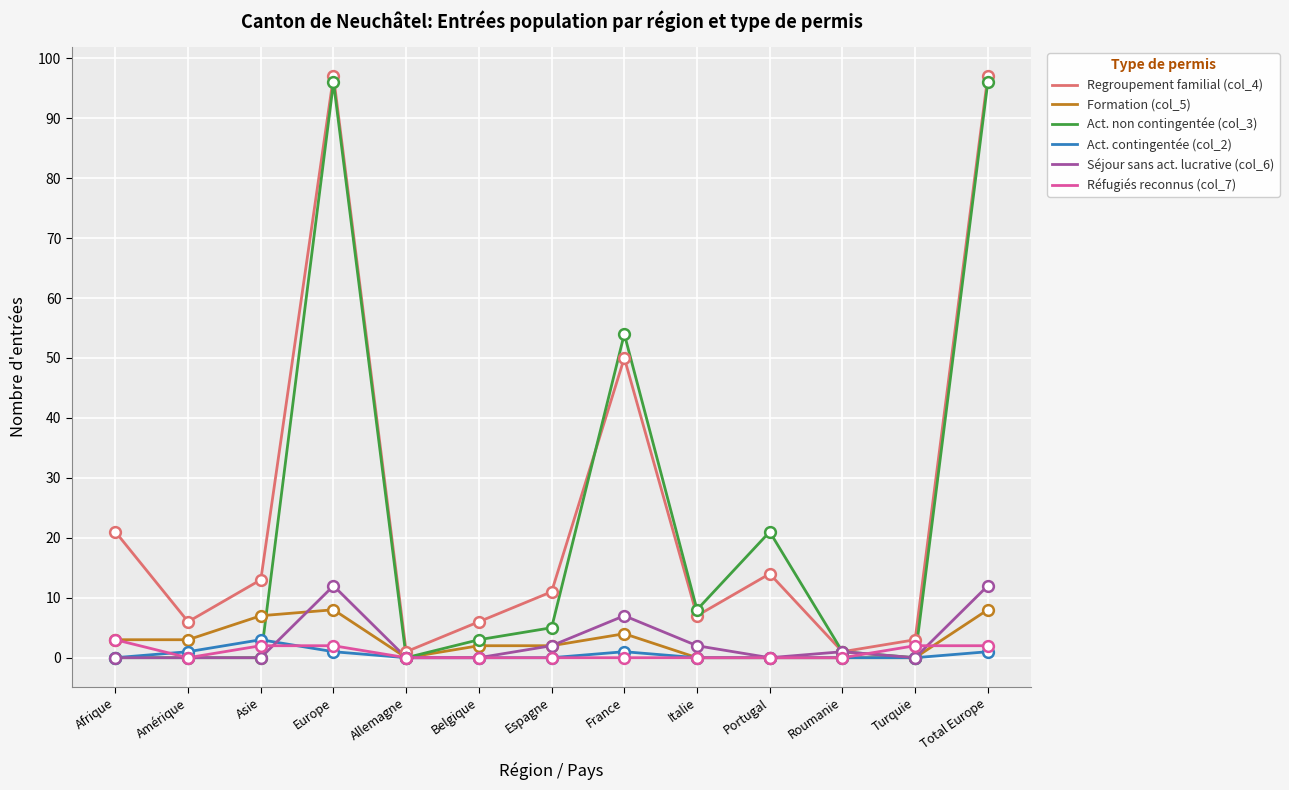

At how many categories does at least one series exceed 94?

2